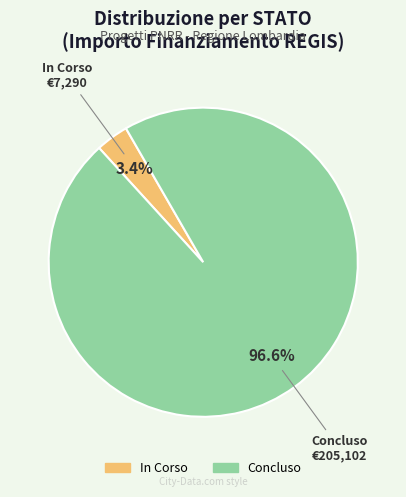

What is the smallest slice in the pie chart?

In Corso